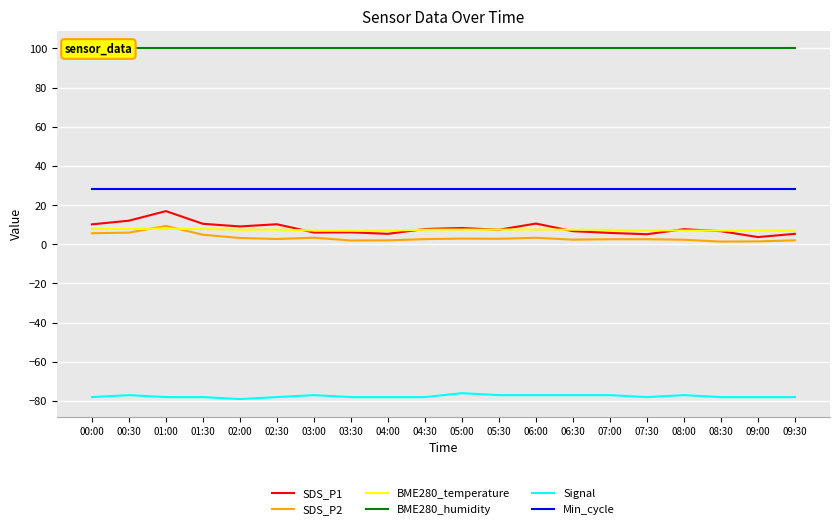

Which category has the highest value in the BME280_humidity series?

00:00